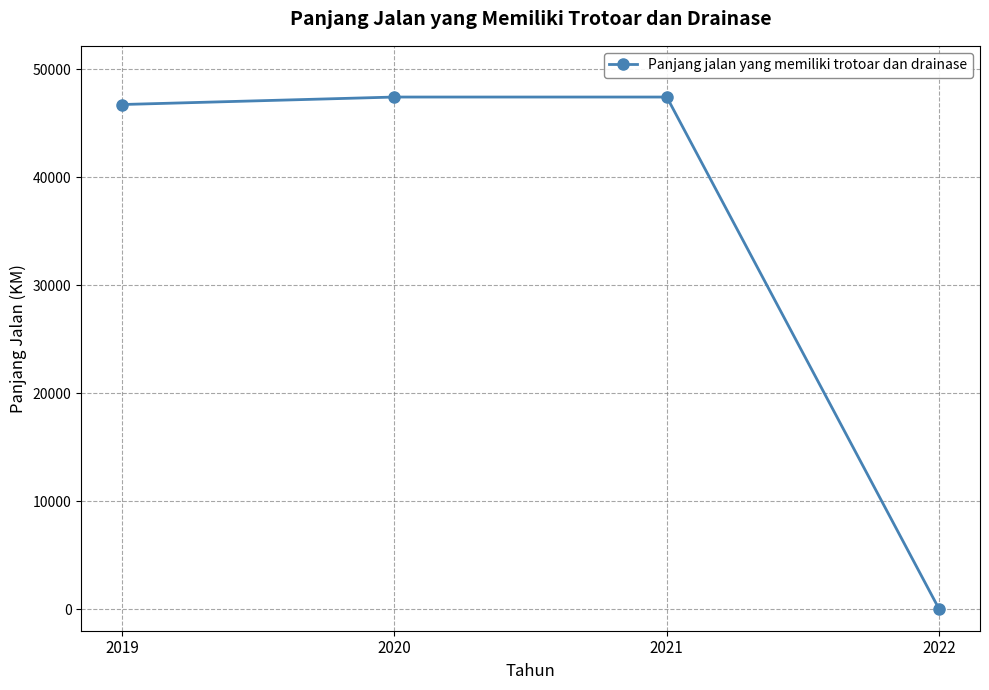

True or false: there are more than 2 points higher than both neighbors.

False